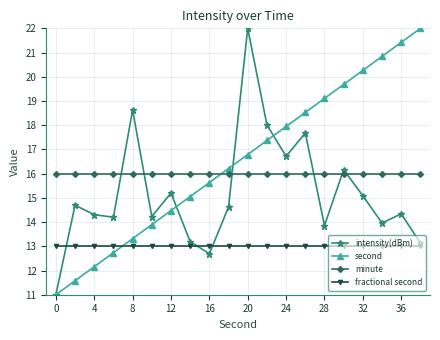

Which series has the largest total across all categories?

second